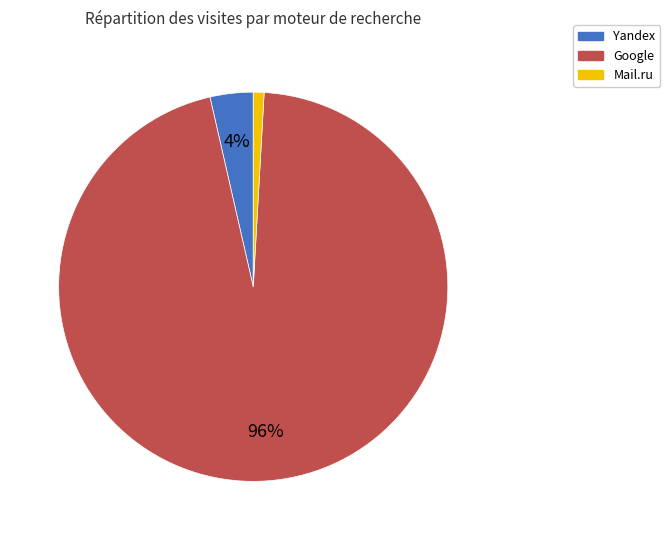

To the nearest percent, what portion does Yandex represent?

4%